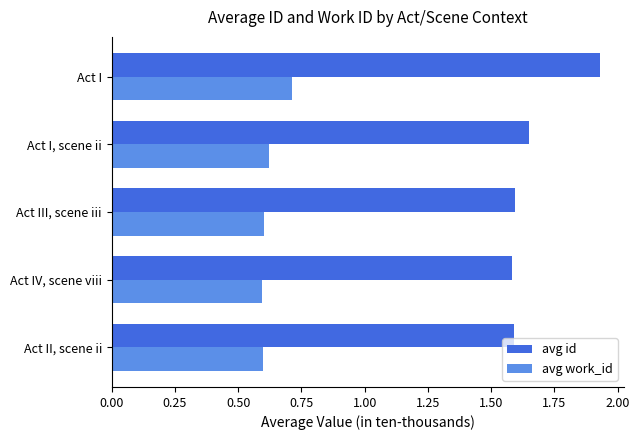

At how many categories does at least one series exceed 1?

5